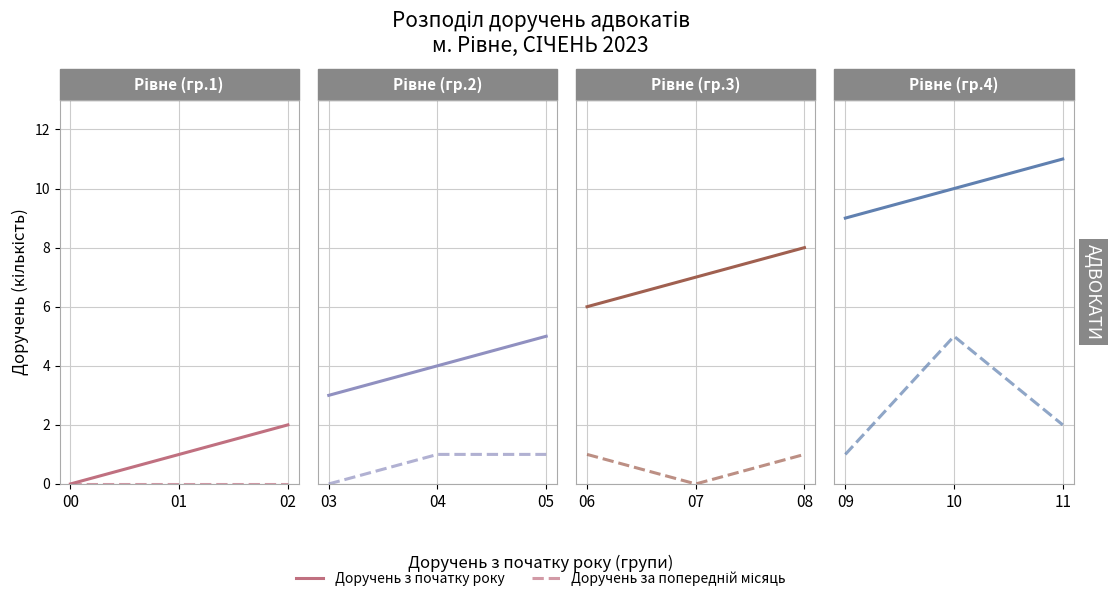

How many data points in Доручень за попередній місяць are above 2?

1